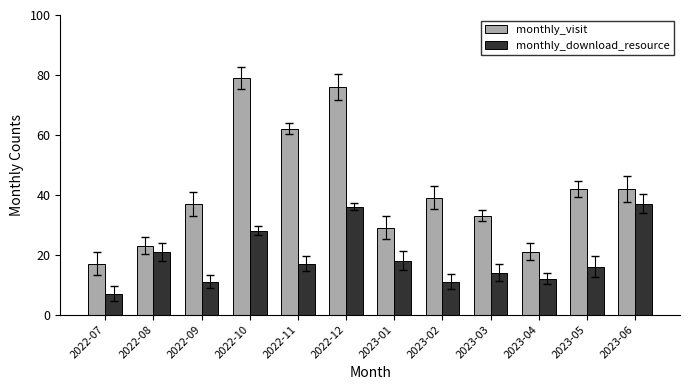

At how many categories does at least one series exceed 14?

12